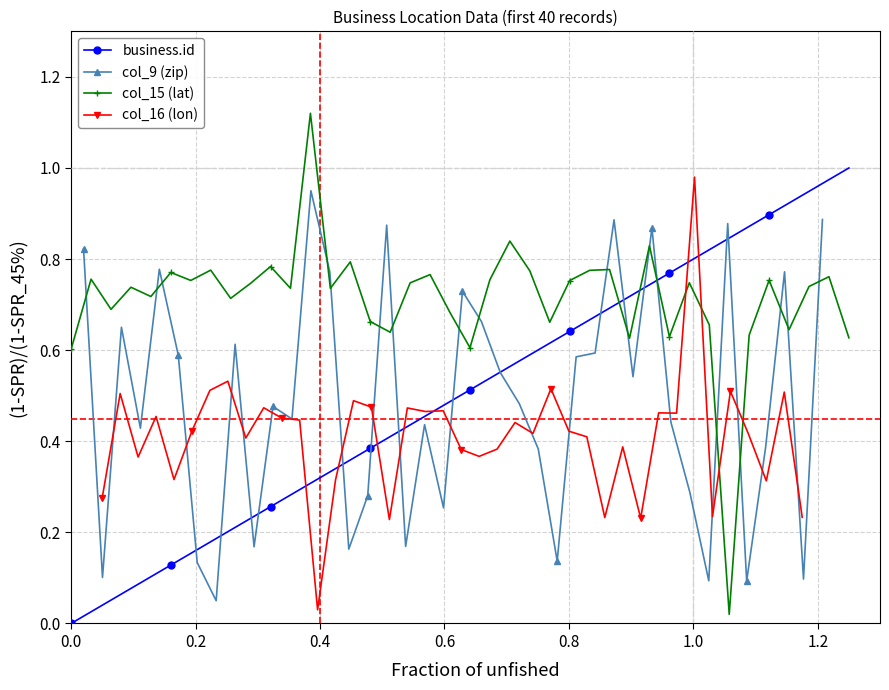

How many lines are shown in the chart?

4